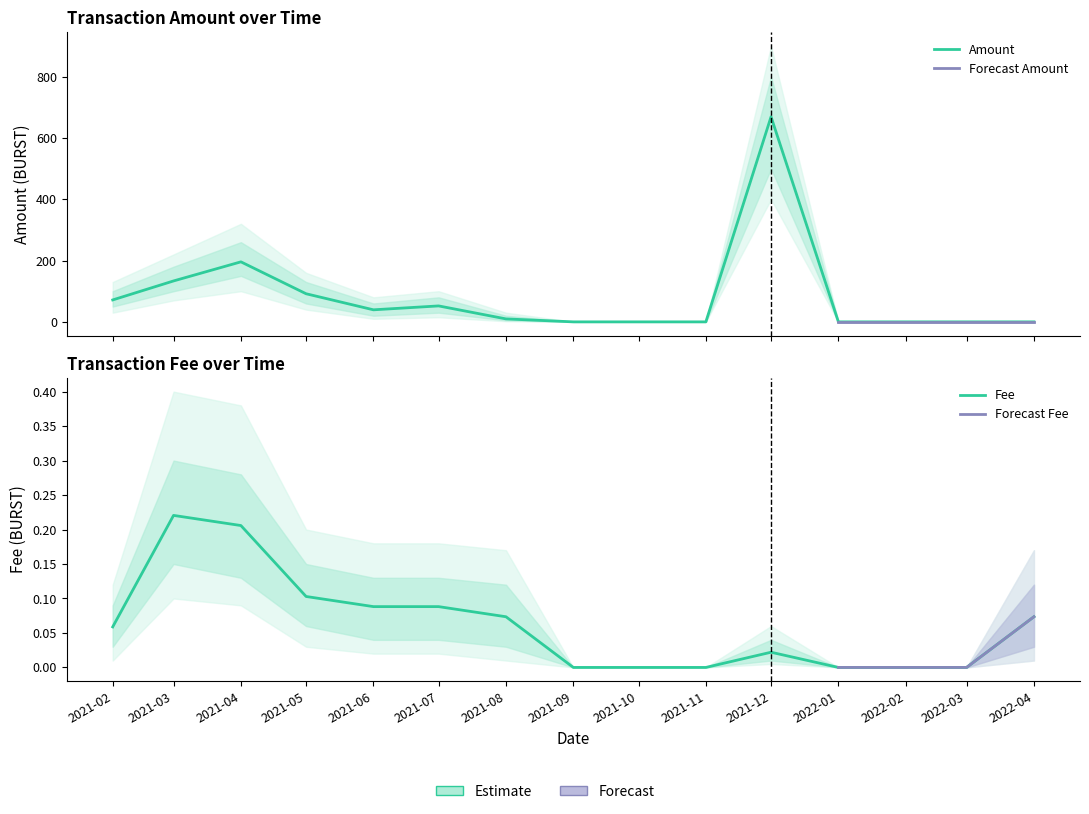

Which series has the largest range (max minus min)?

Amount